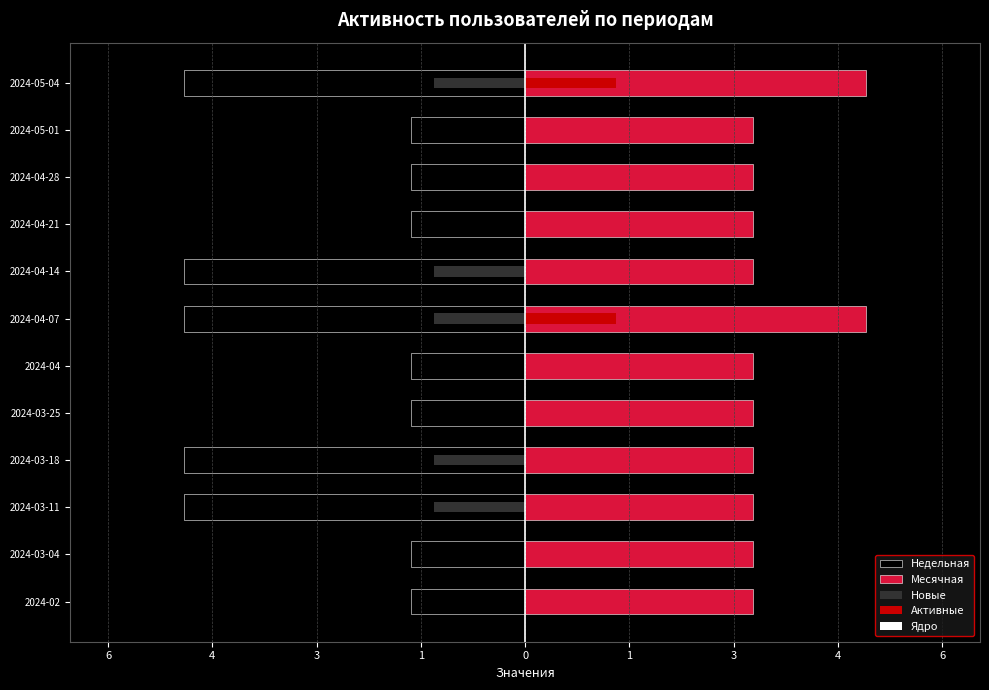

What is the total value across all series at 1?

-2.6